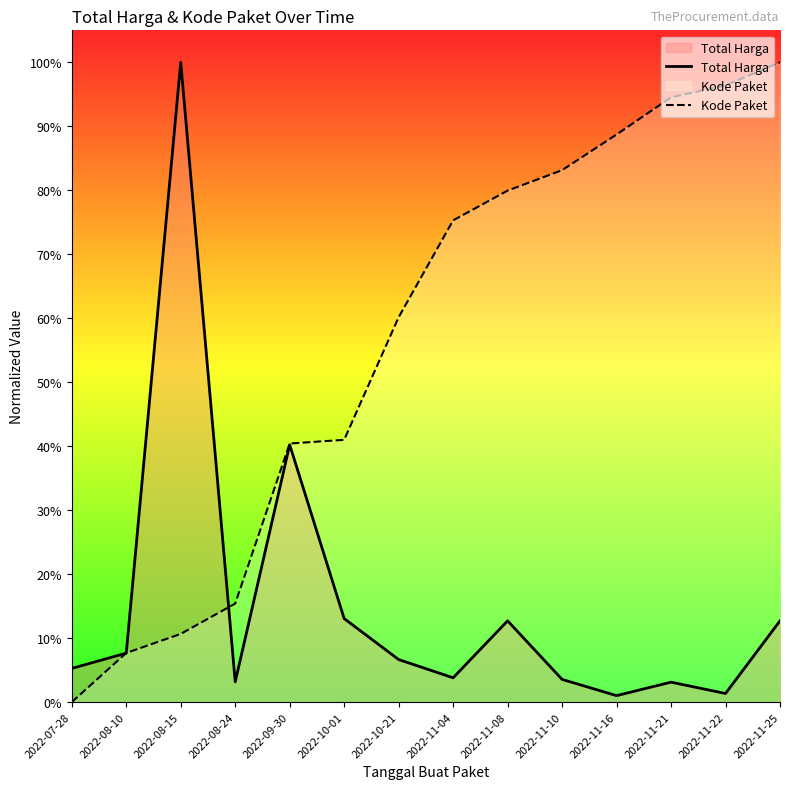

At which category is the sum across all series the highest?

2022-11-25